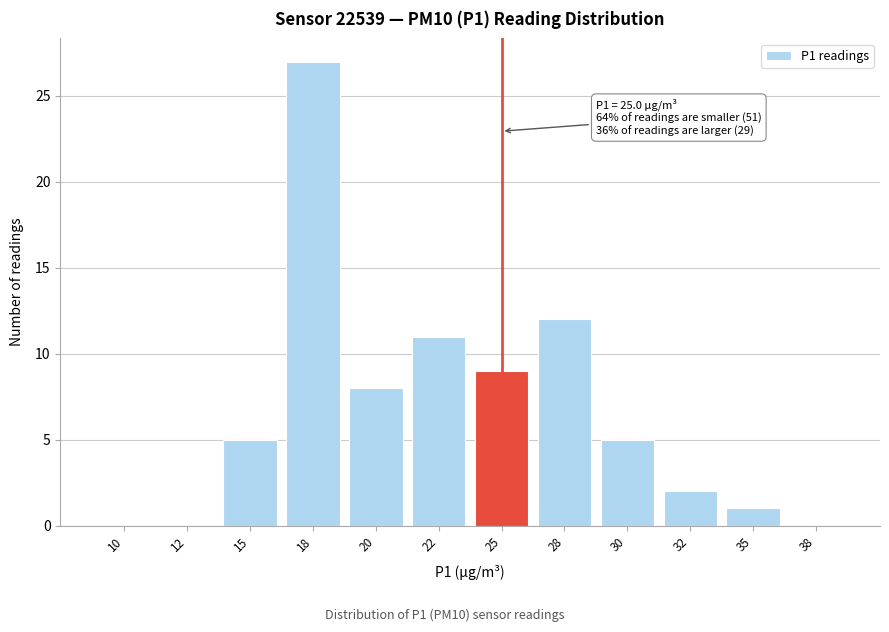

Reading right to left, list all the values displayed in this chart.

38=0	35=1	32=2	30=5	28=12	25=9	22=11	20=8	18=27	15=5	12=0	10=0